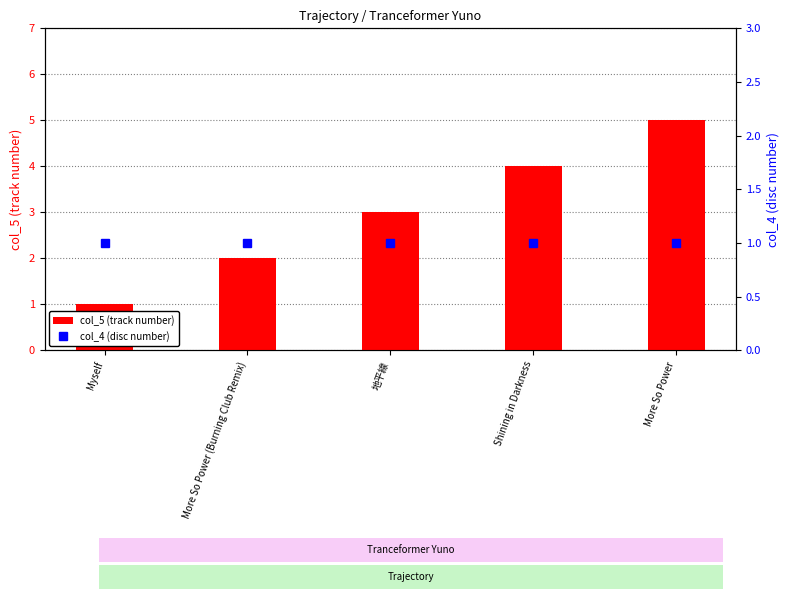

Reading left to right, extract all data points from this chart.

col_5 (track number): 1	2	3	4	5
col_4 (disc number): 1	1	1	1	1